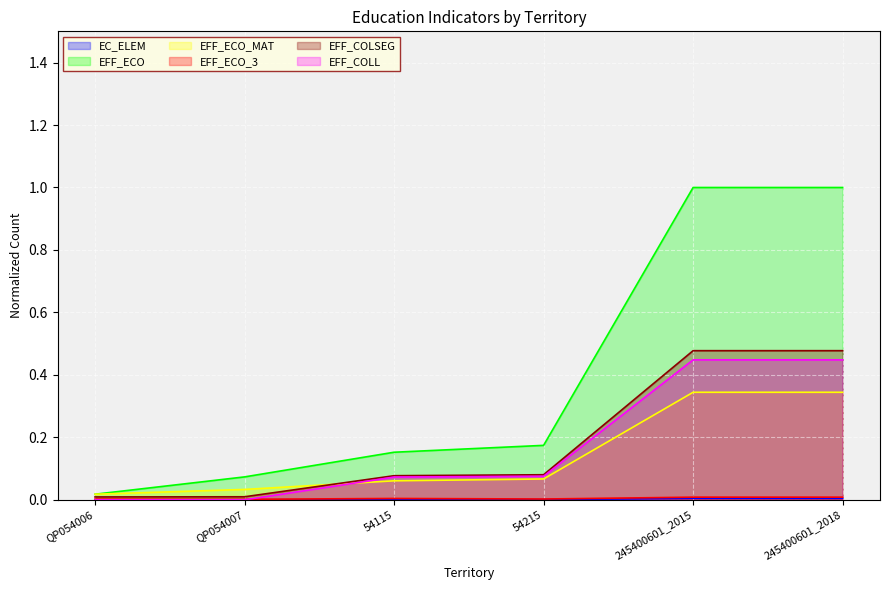

What is the label of the 6th point from the left?

245400601_2018